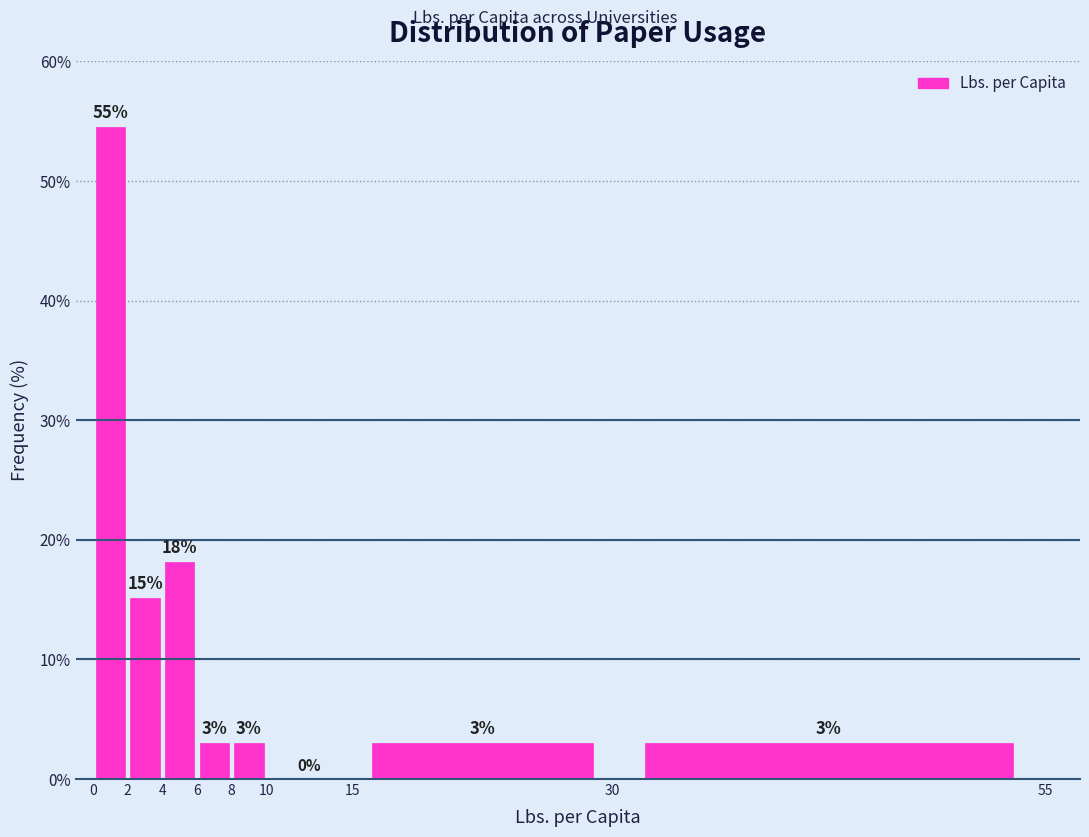

Over which range of the x-axis is the bar tallest?

0 to 2